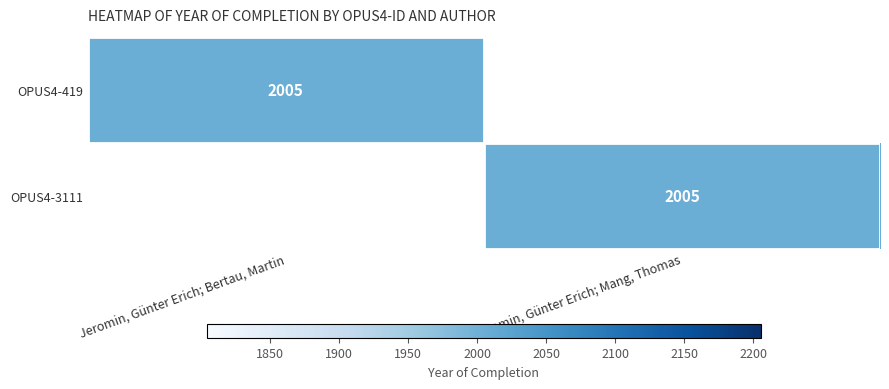

The OPUS4-3111 series shows 2005 at Jeromin, Günter Erich; Mang, Thomas. True or false?

True